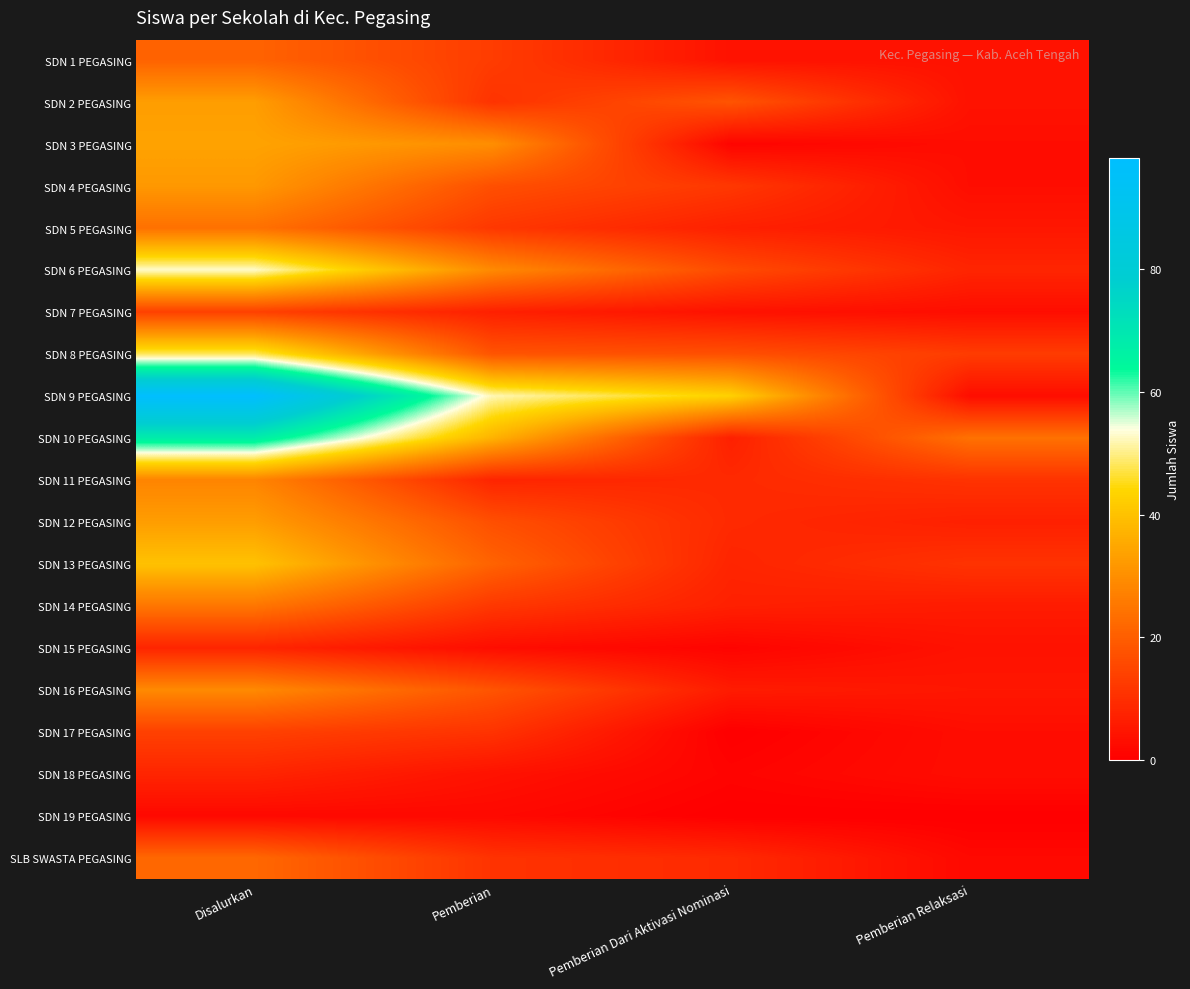

Which series has the widest spread of values?

SDN 9 PEGASING